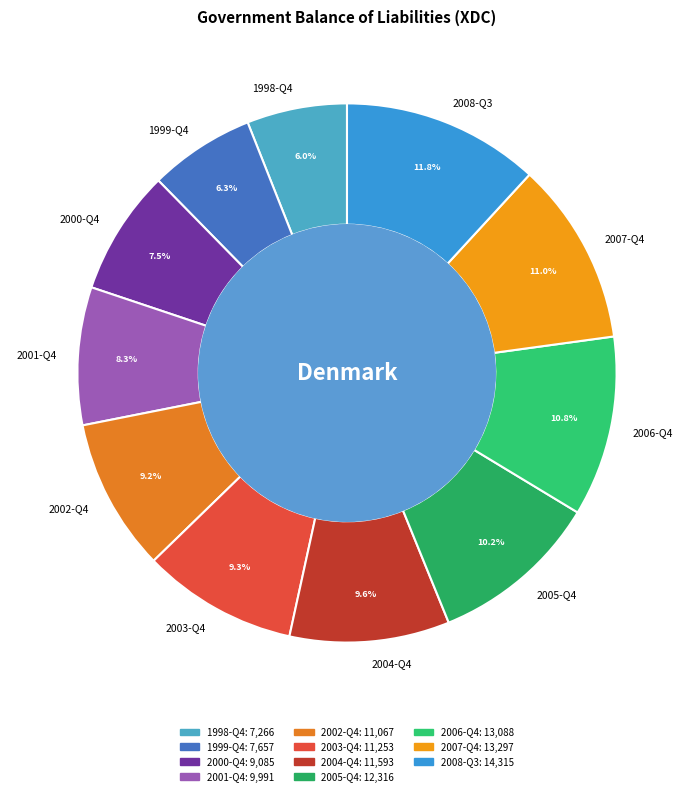

Is there a majority slice in this chart?

No